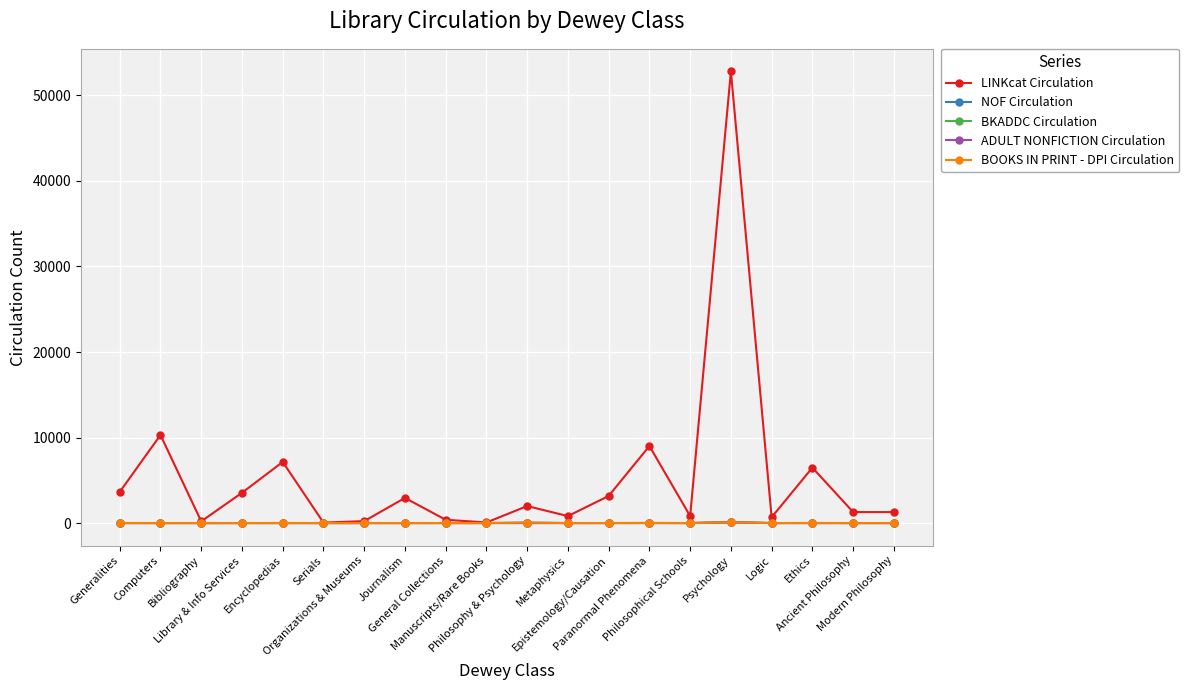

Does the chart have visible grid lines?

Yes